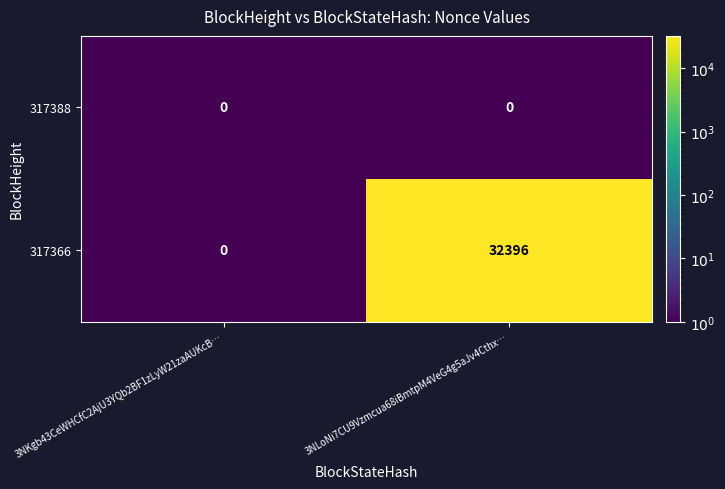

How many distinct data groups are displayed?

2